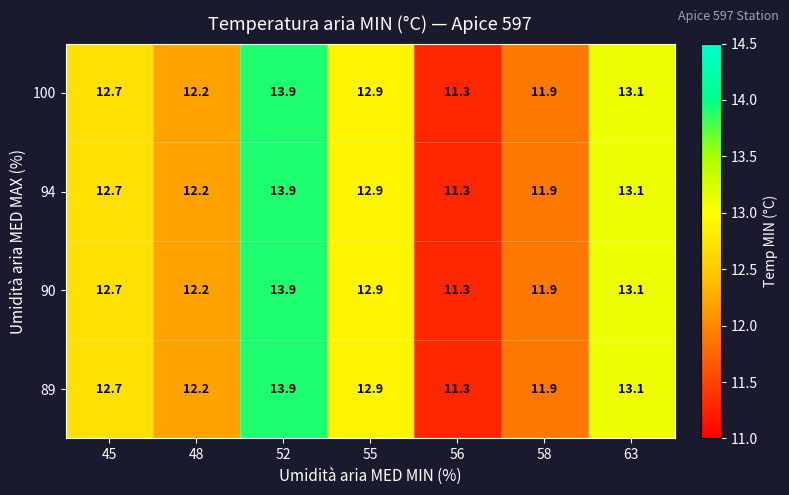

What is the total value across all series at 56?

45.2